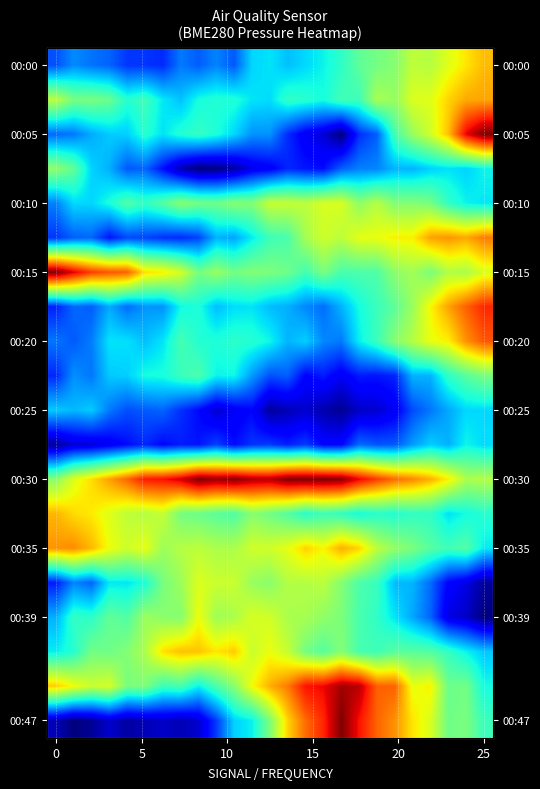

Count the number of categories in the chart.

25